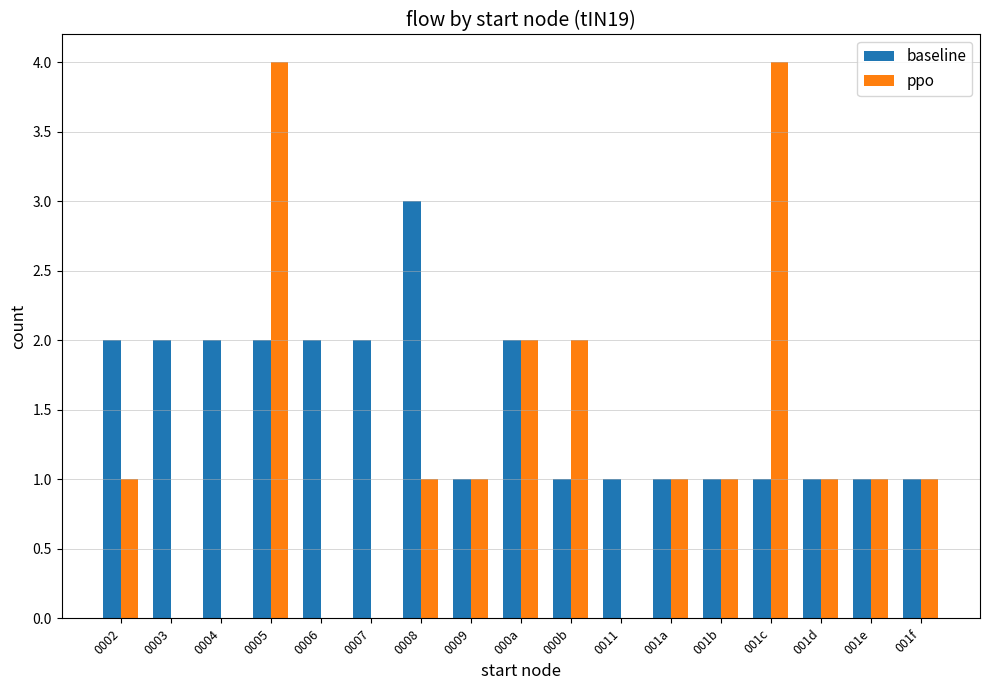

Which series has the largest total across all categories?

baseline